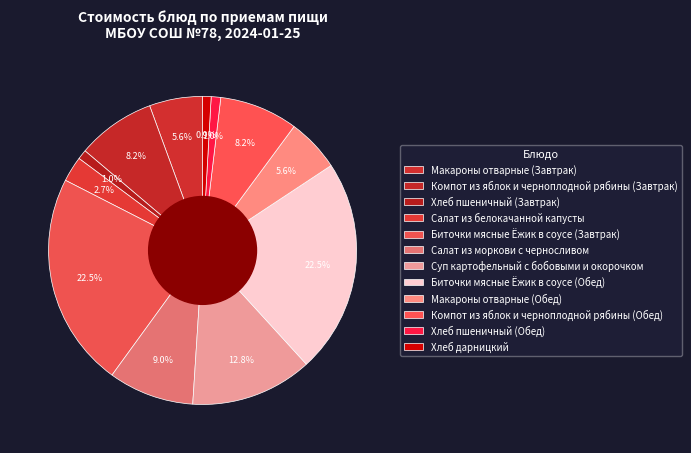

Is there any slice that represents more than half of the pie?

No